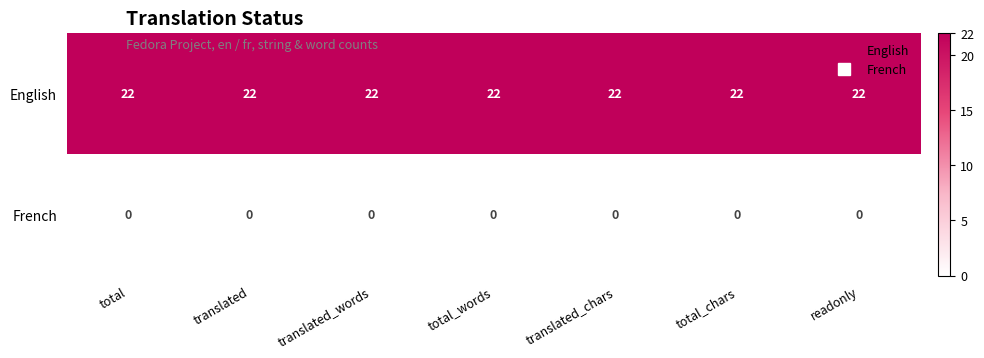

The French series shows 0 at translated. True or false?

True